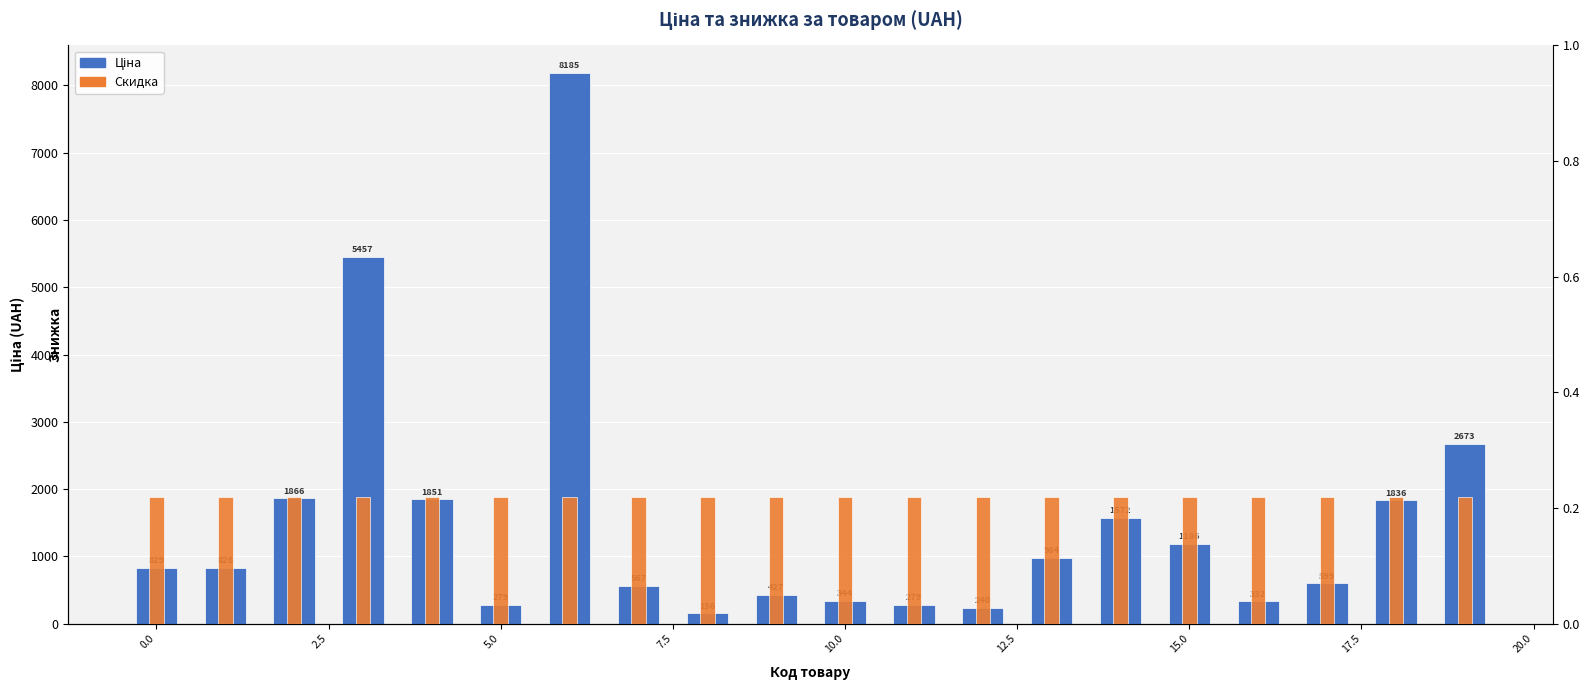

Which has a higher value, 2.5 or 15?

2.5